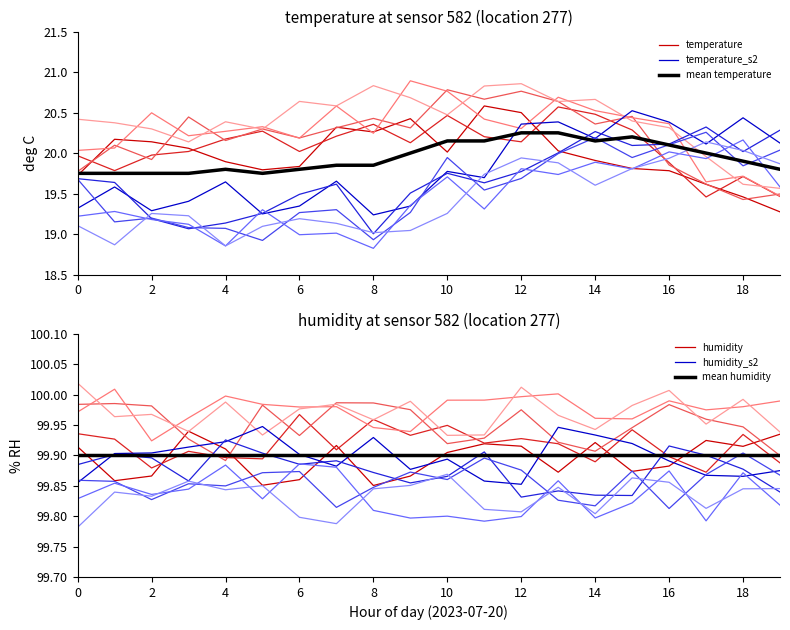

Does the chart display data point markers on the line(s)?

No